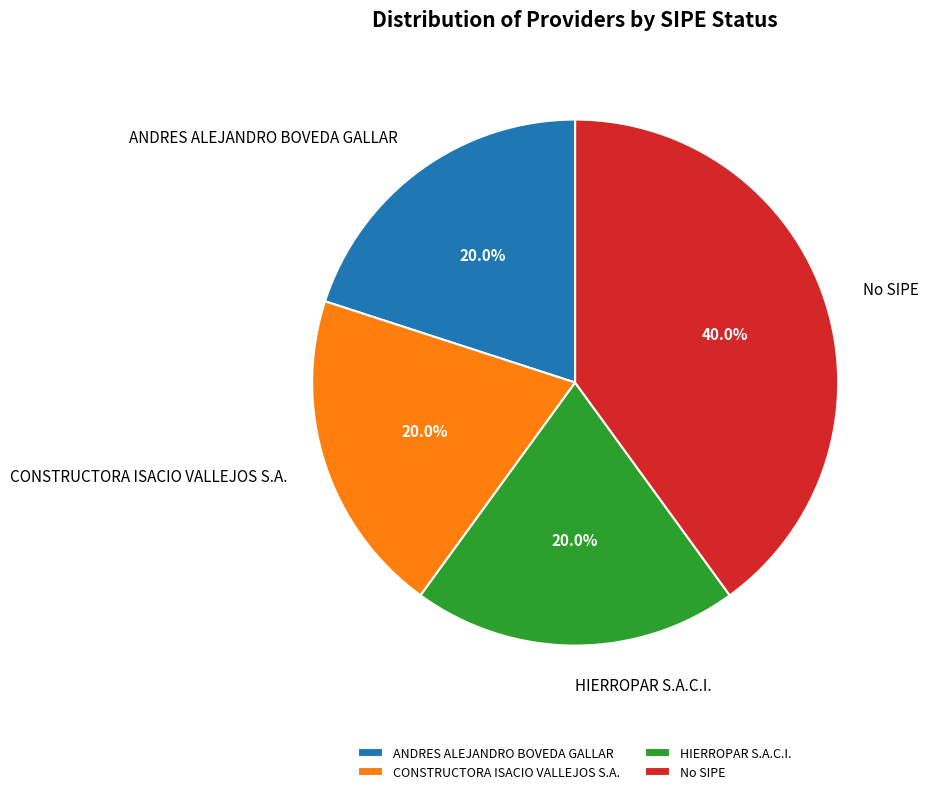

Which slice is the largest?

No SIPE